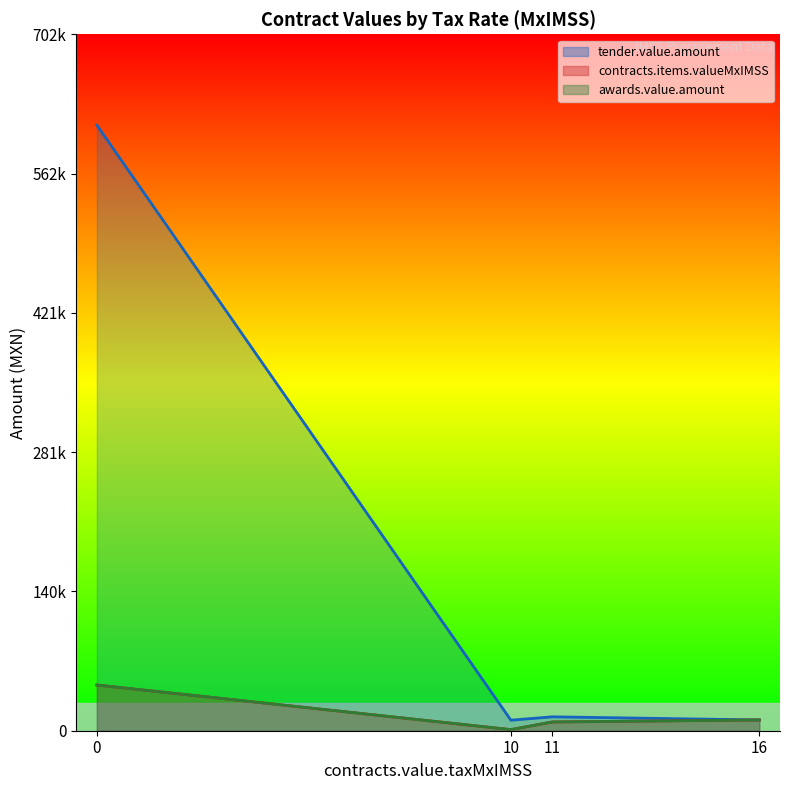

Is the value of tender.value.amount at 6 greater than the value of contracts.items.valueMxIMSS at 3?

No